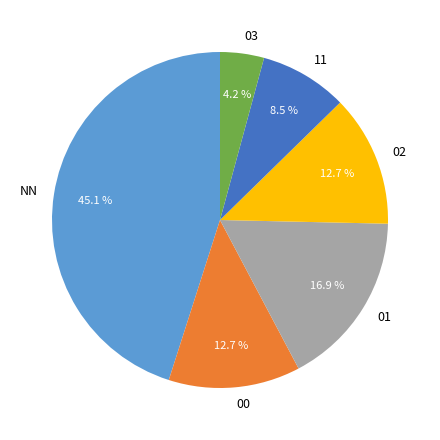

To the nearest percent, what is the difference between the 00 and 02 slice percentages?

0%